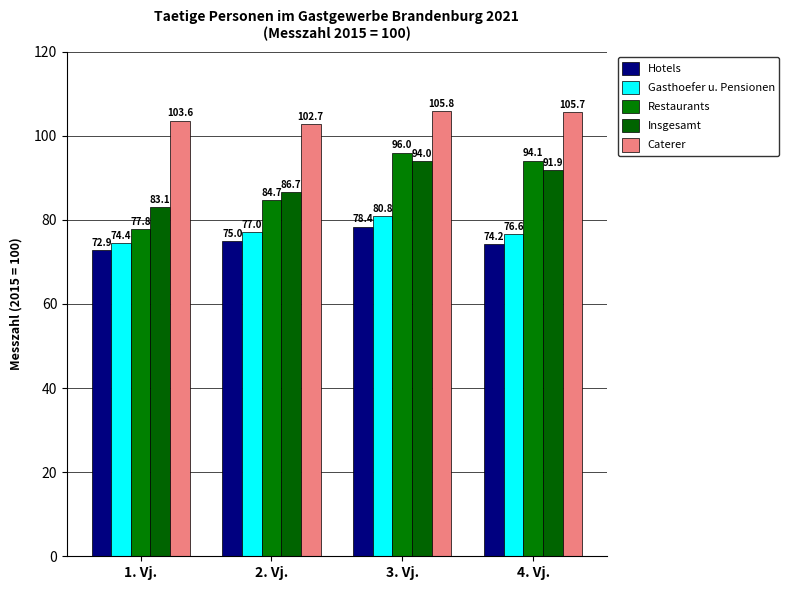

Rank the series by their maximum value, from lowest to highest.

Hotels, Gasthoefer u. Pensionen, Insgesamt, Restaurants, Caterer